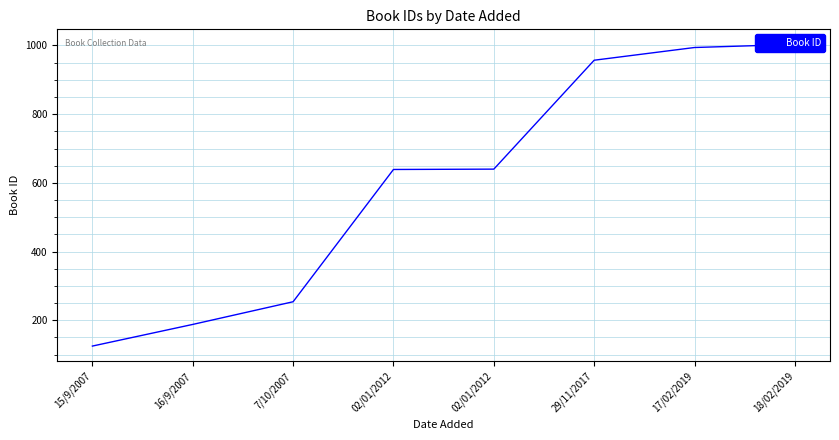

What is the ratio of the value at 29/11/2017 to the value at 18/02/2019?

1.0